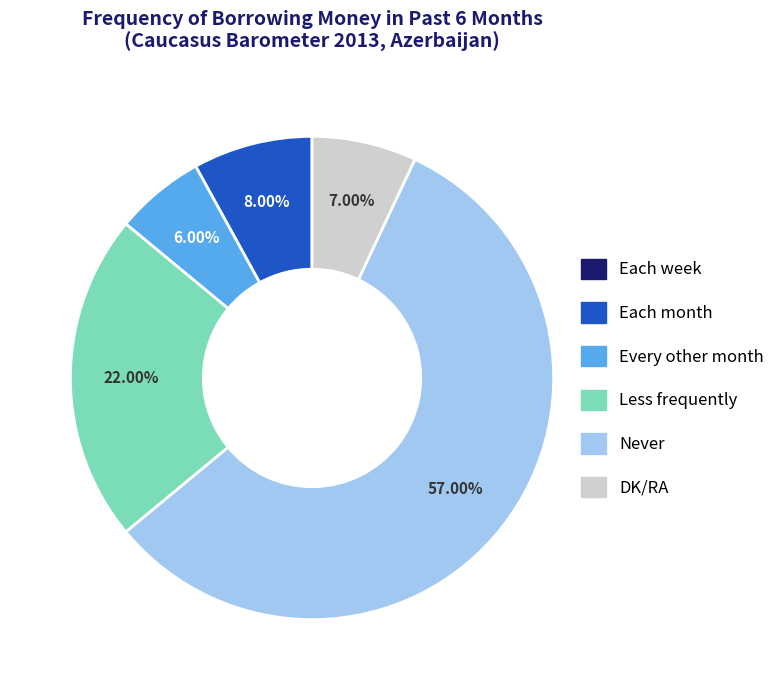

To the nearest percent, what is the combined percentage of DK/RA and Less frequently?

29%